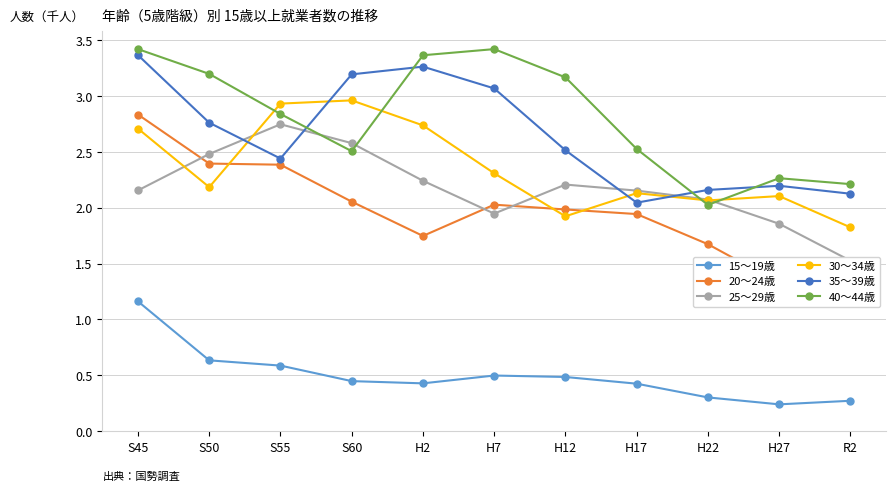

What is the sum of the 30～34歳 values at H12 and S60?

4.9